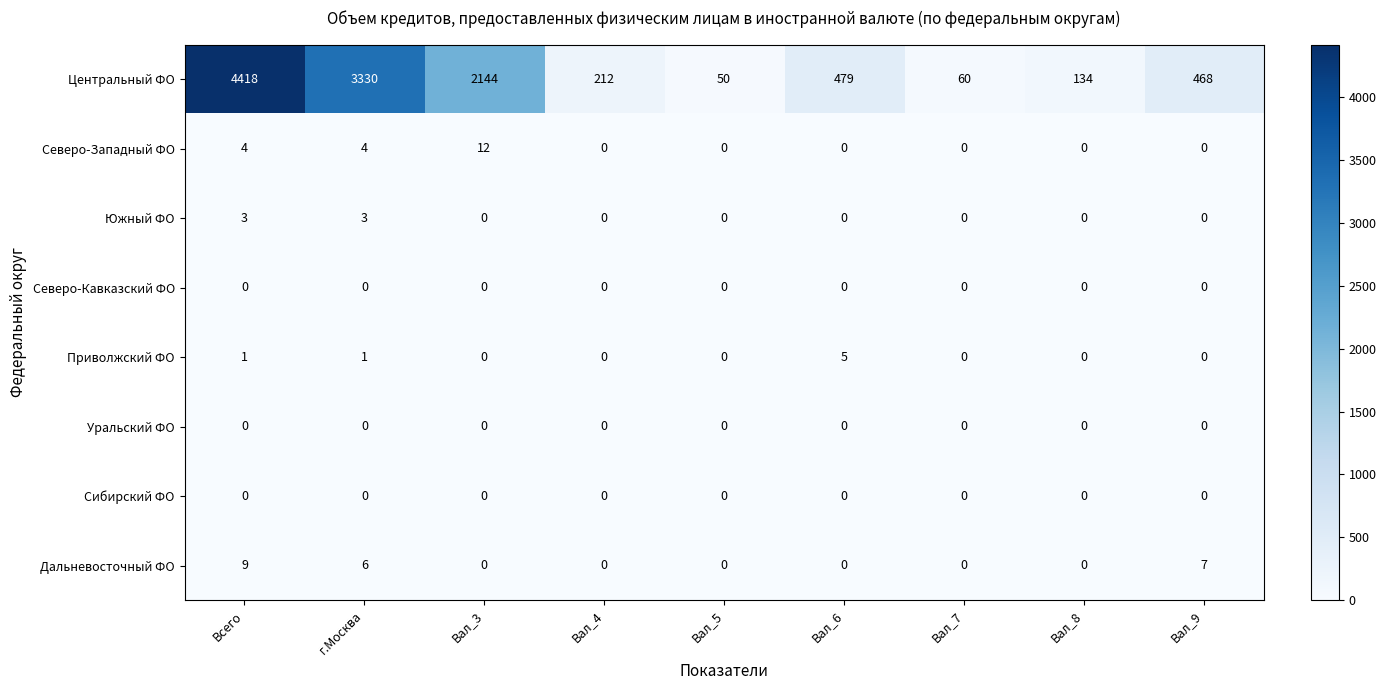

What is the total value across all series at Всего?

4435